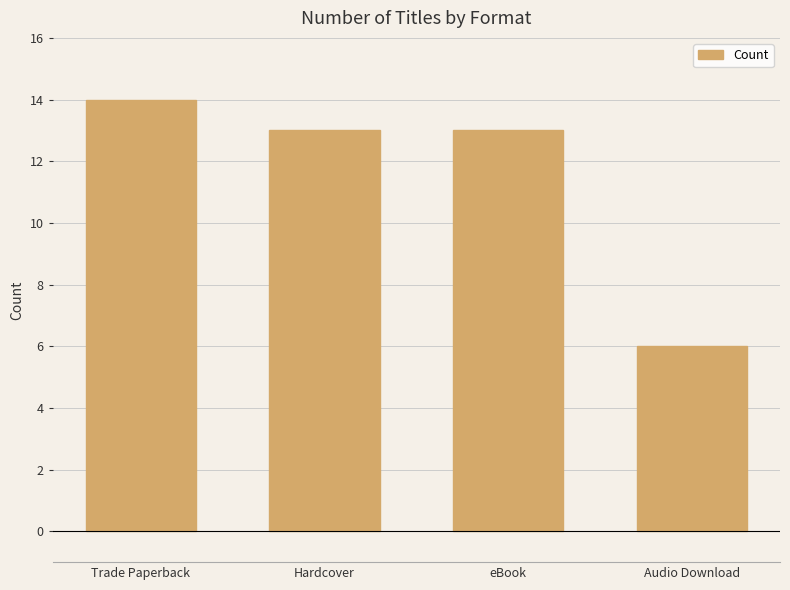

What is the value of the 4th bar from the left?

6